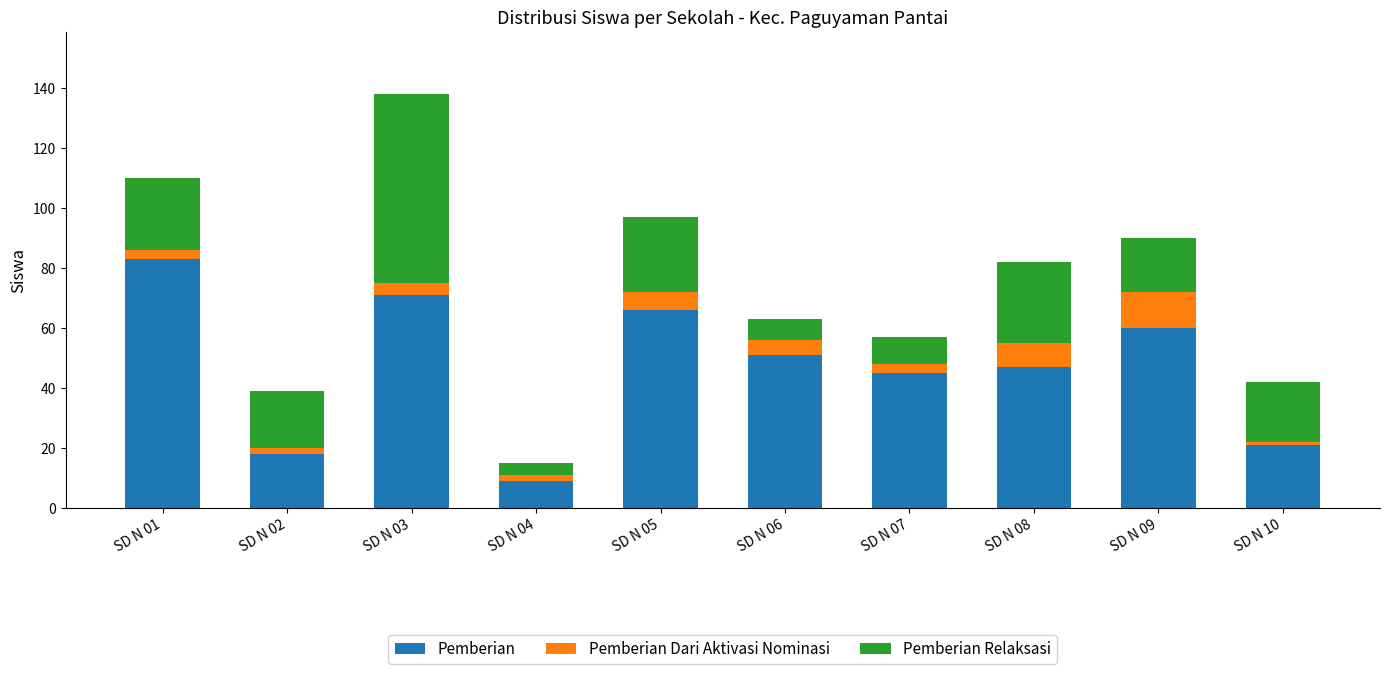

What is the difference between the maximum and minimum values in the Pemberian series?

74